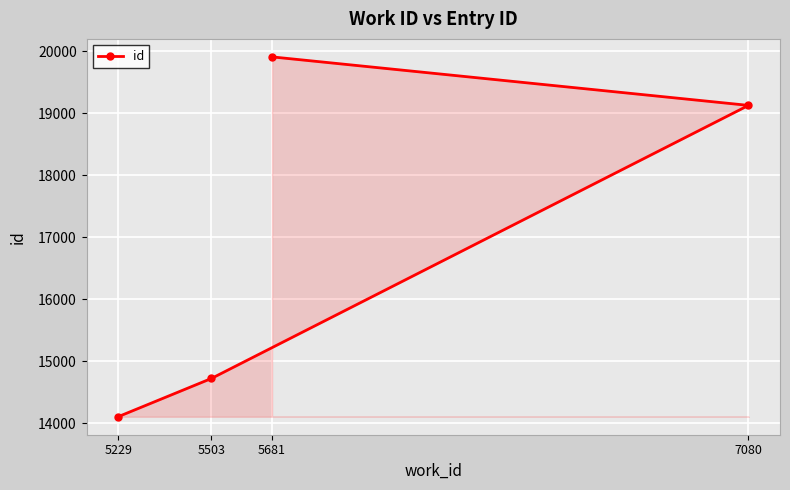

Count the values in the range 14726 to 19910.

3